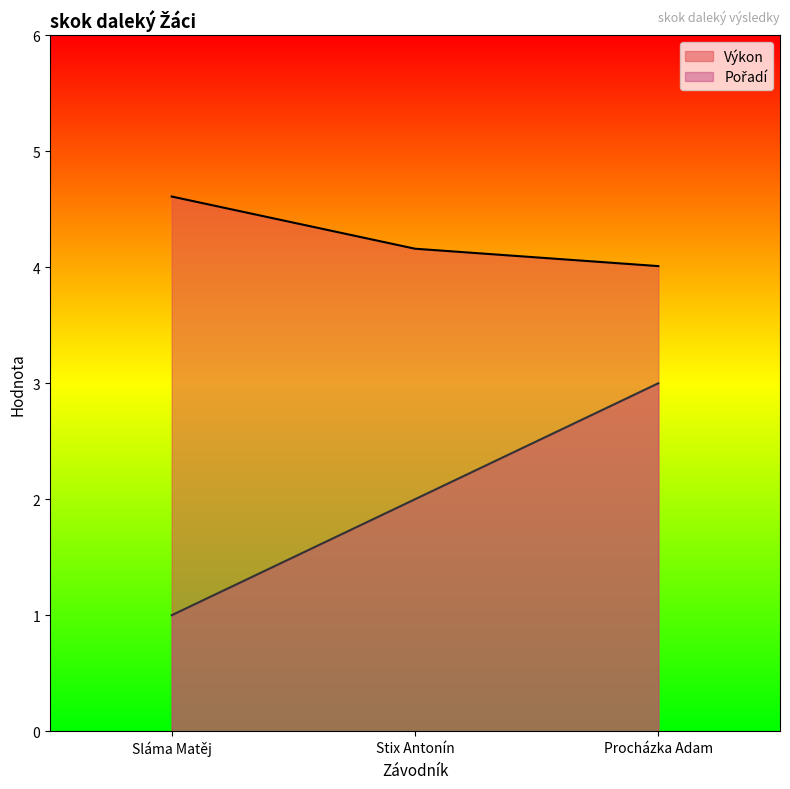

Which series changed the most between Sláma Matěj and Stix Antonín?

Pořadí